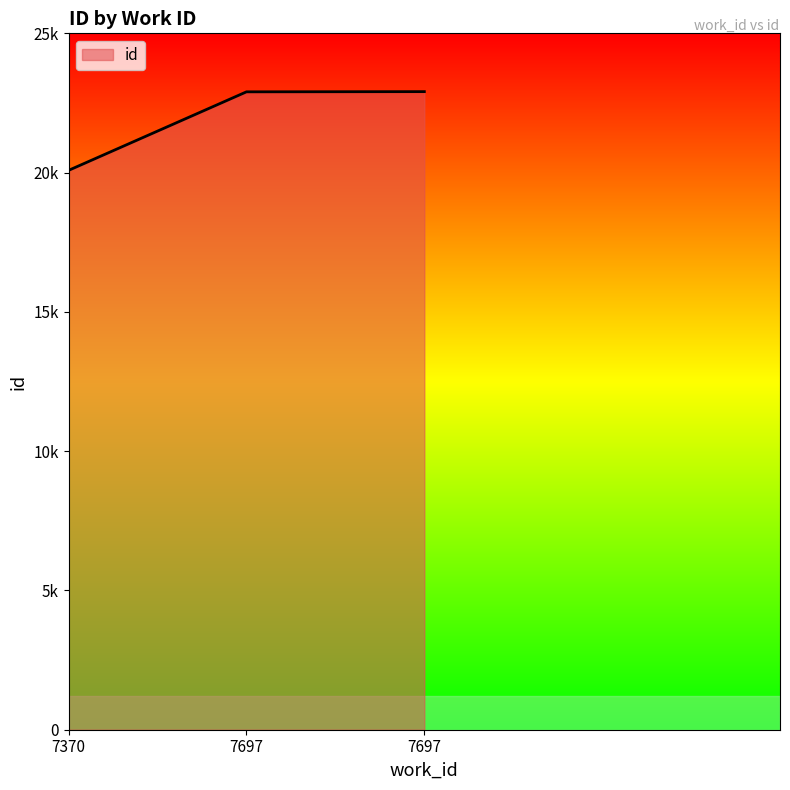

What is the value of the 1st point from the left?

20082